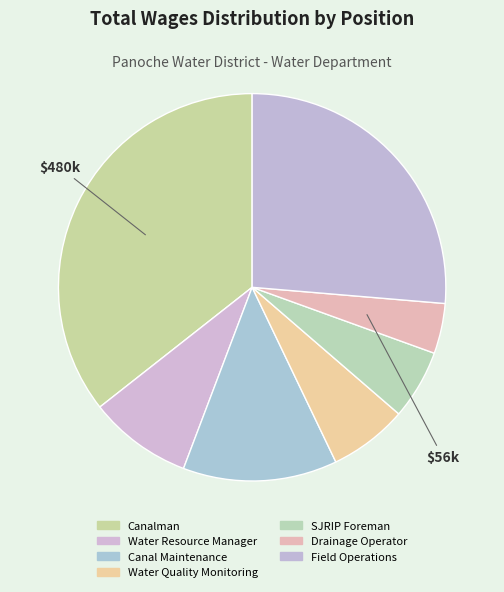

Combined, do Drainage Operator and SJRIP Foreman account for over 50%?

No